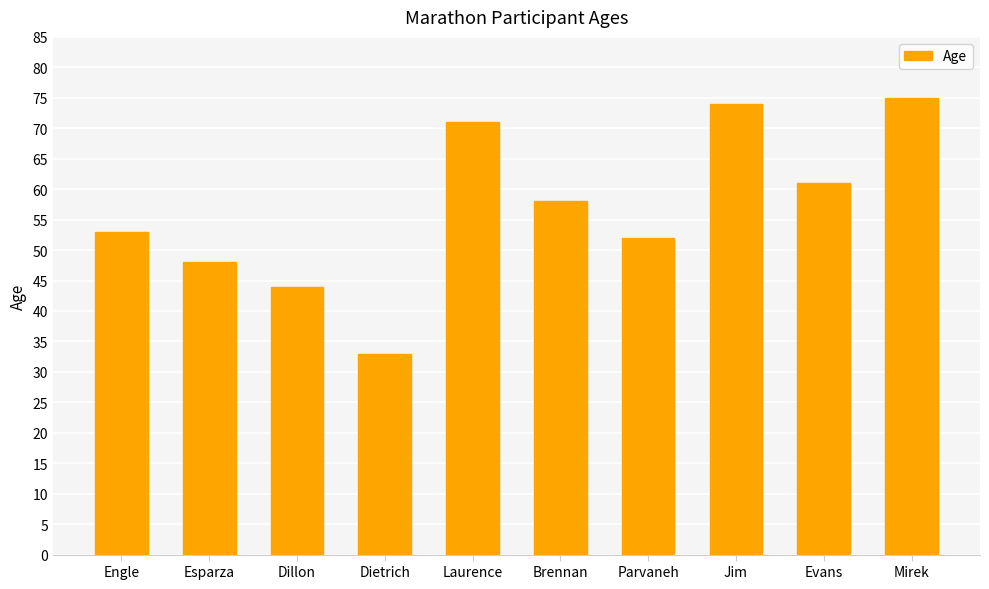

Is it true that the value at Laurence is 37?

False